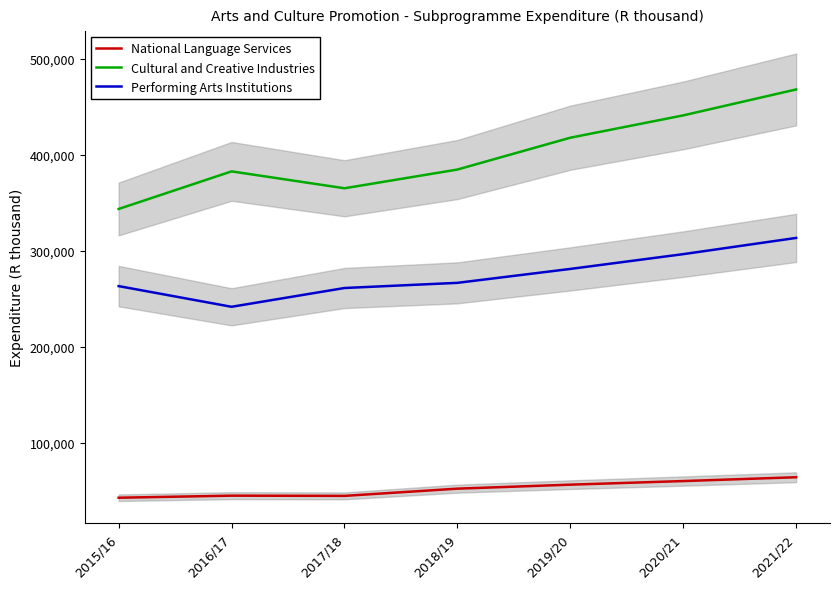

List the series in order of their overall mean, highest first.

Cultural and Creative Industries, Performing Arts Institutions, National Language Services